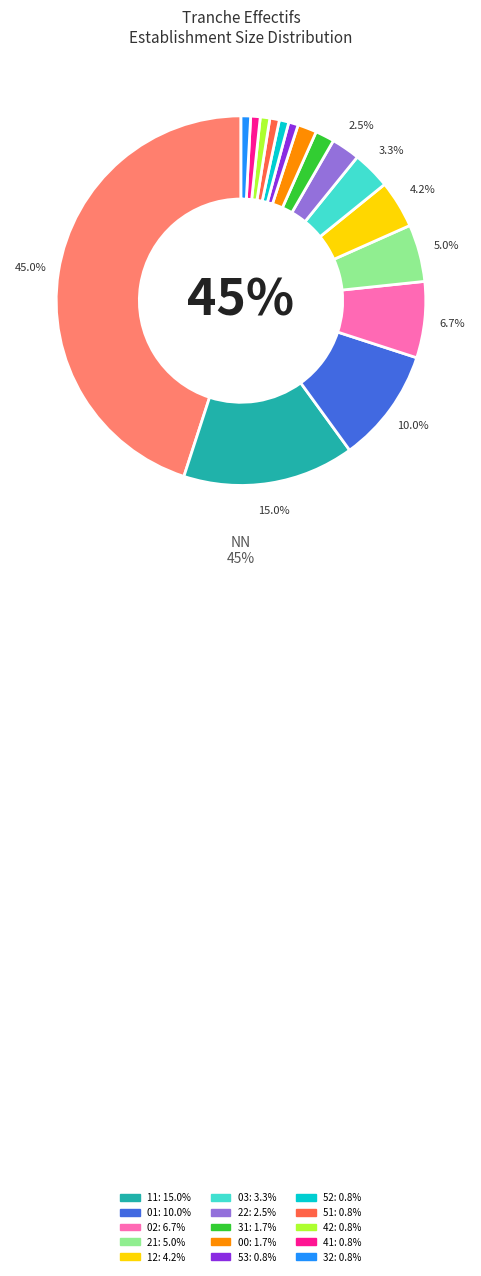

Is there a majority slice in this chart?

No